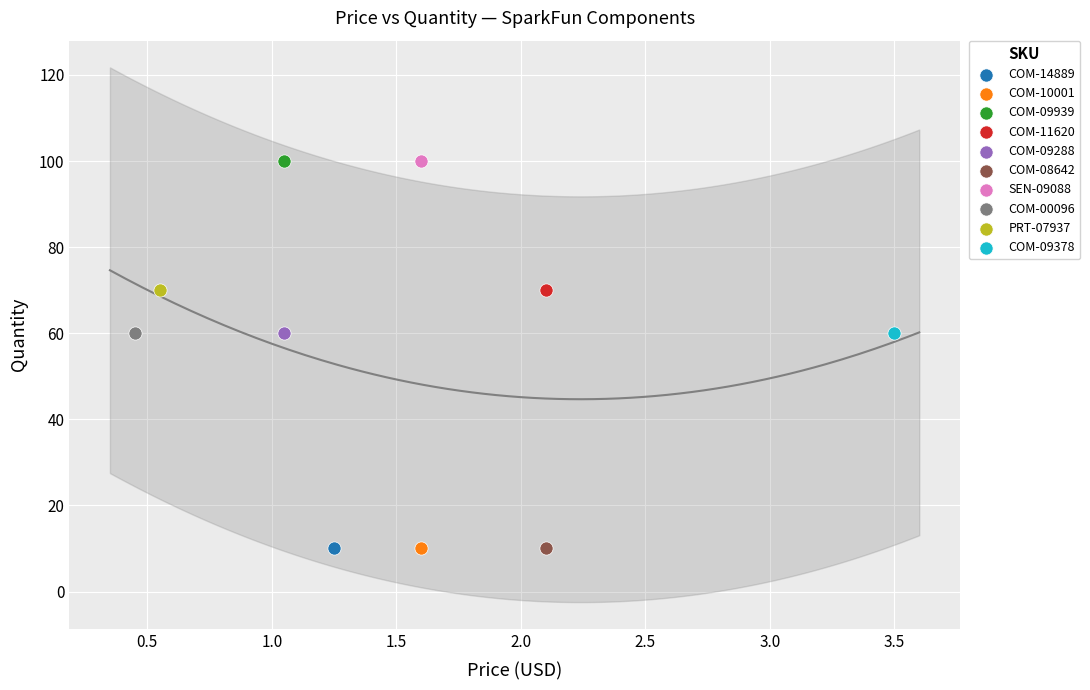

What are all the series names shown in the legend?

COM-14889, COM-10001, COM-09939, COM-11620, COM-09288, COM-08642, SEN-09088, COM-00096, PRT-07937, COM-09378